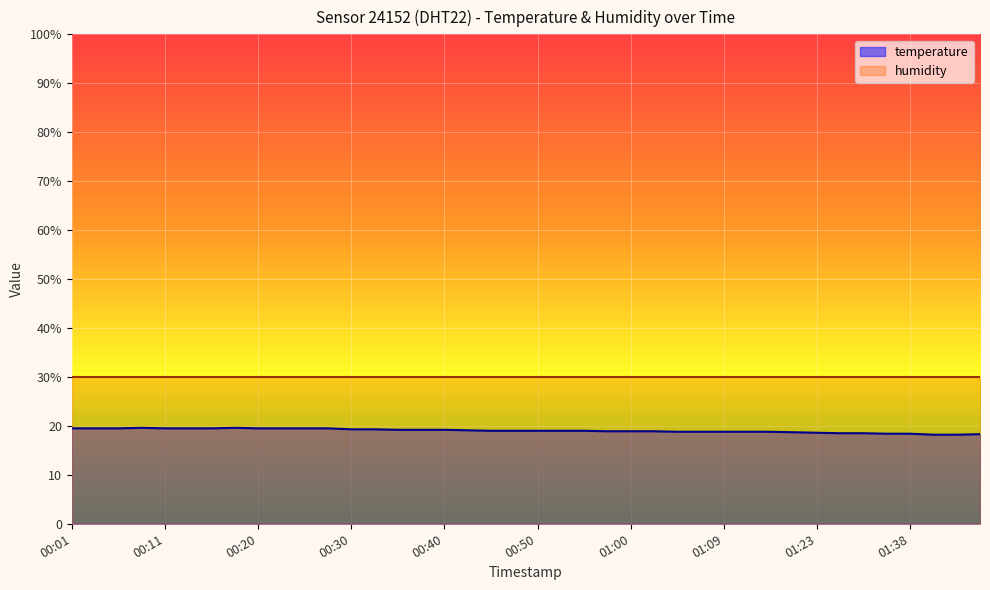

At which category does the chart reach its minimum across all series?

01:41